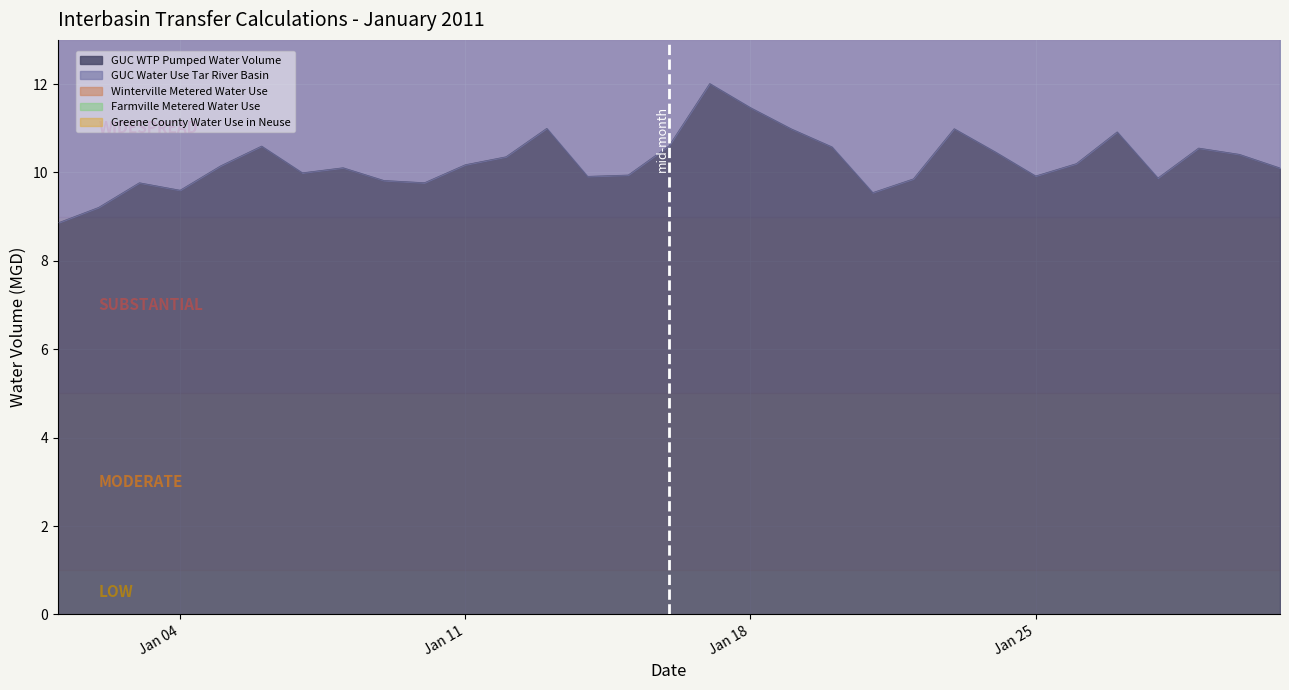

Which series has the largest range (max minus min)?

GUC WTP Pumped Water Volume